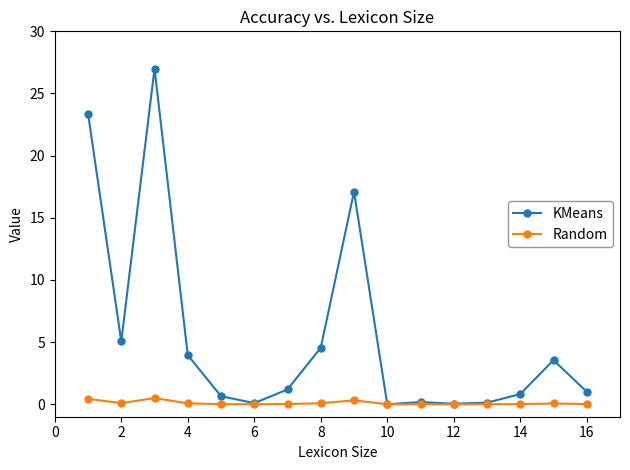

True or false: Random has more than 0 interior local peaks.

True